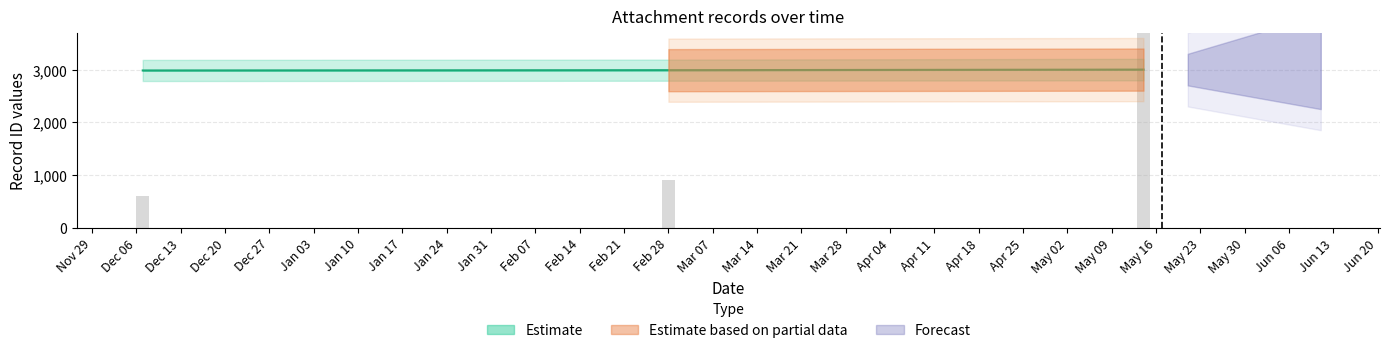

Does the chart contain stacked bars?

No